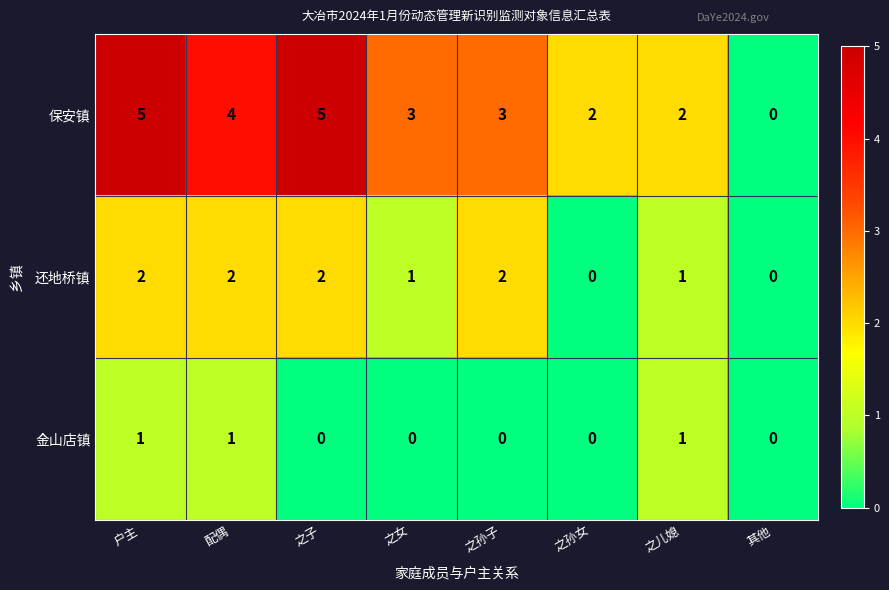

Count the 保安镇 values in the range 2 to 5.

7